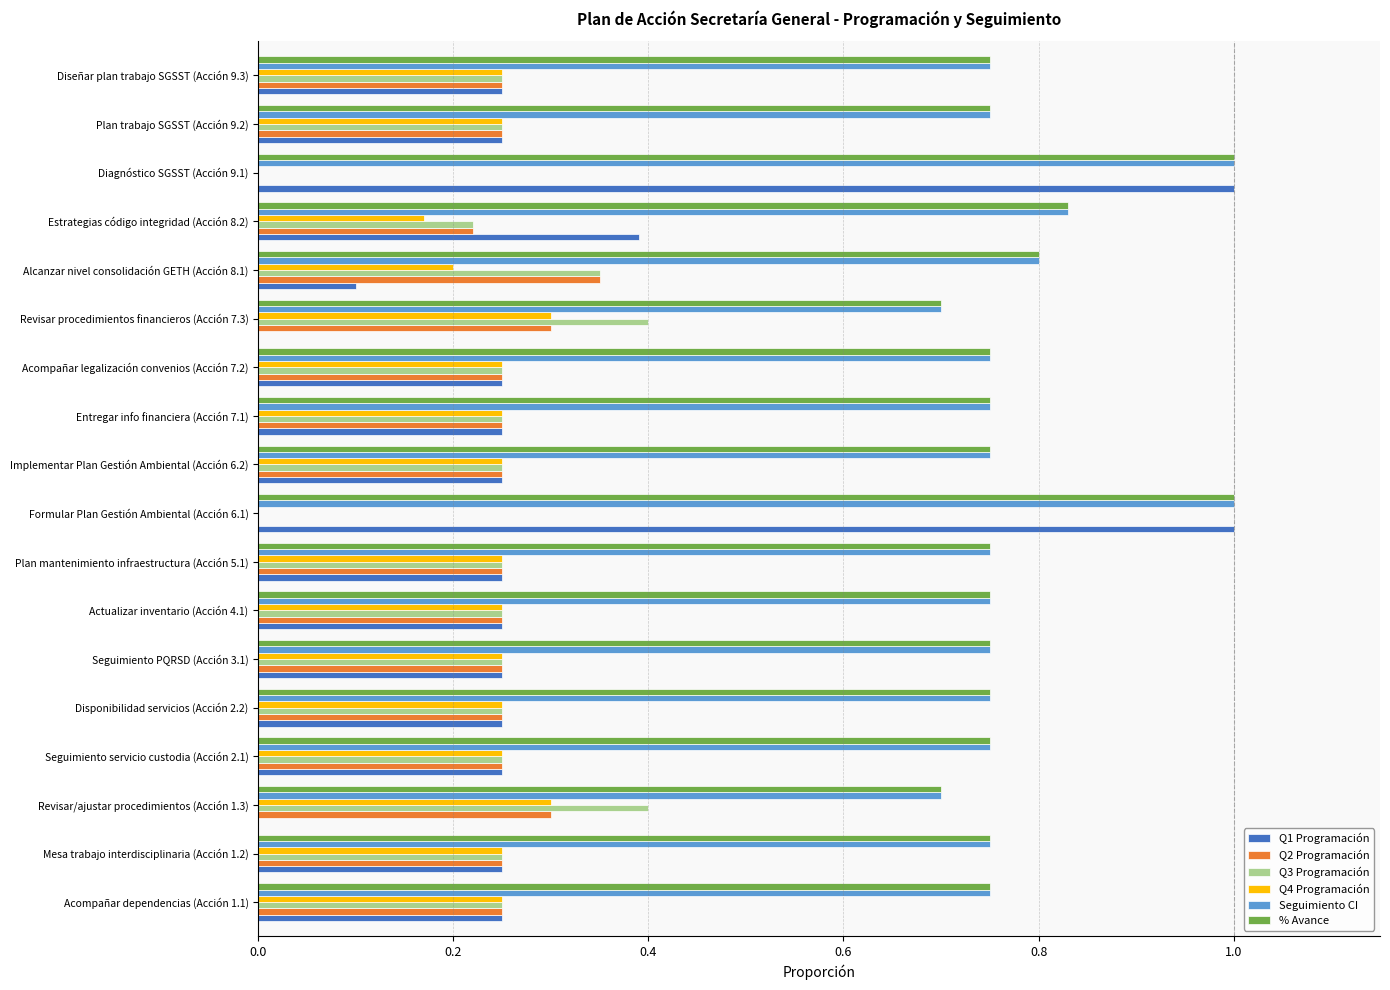

What is the maximum value for Q1 Programación?

1.0